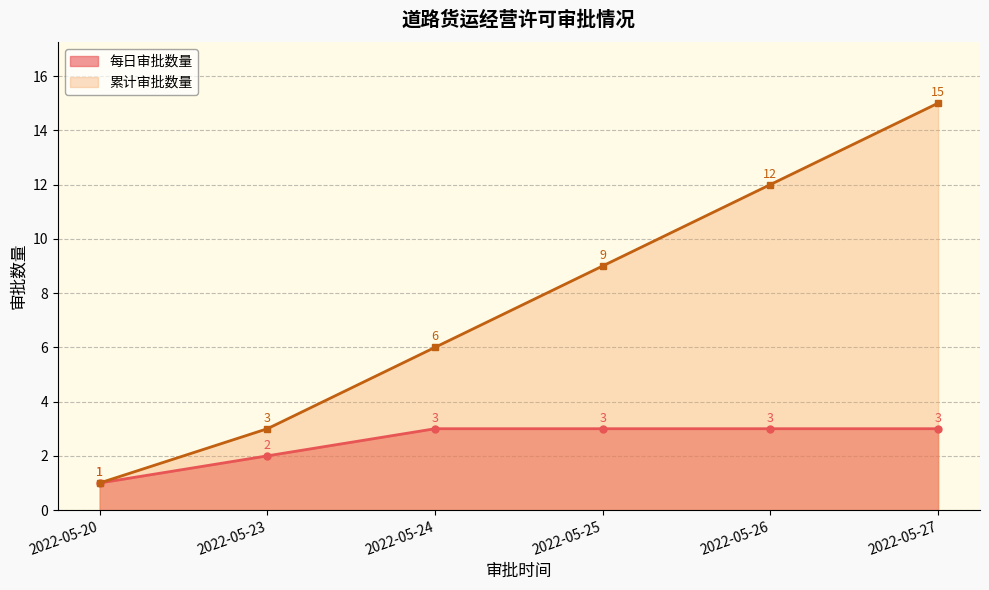

Is it true that the value at 2022-05-27 is 23?

False